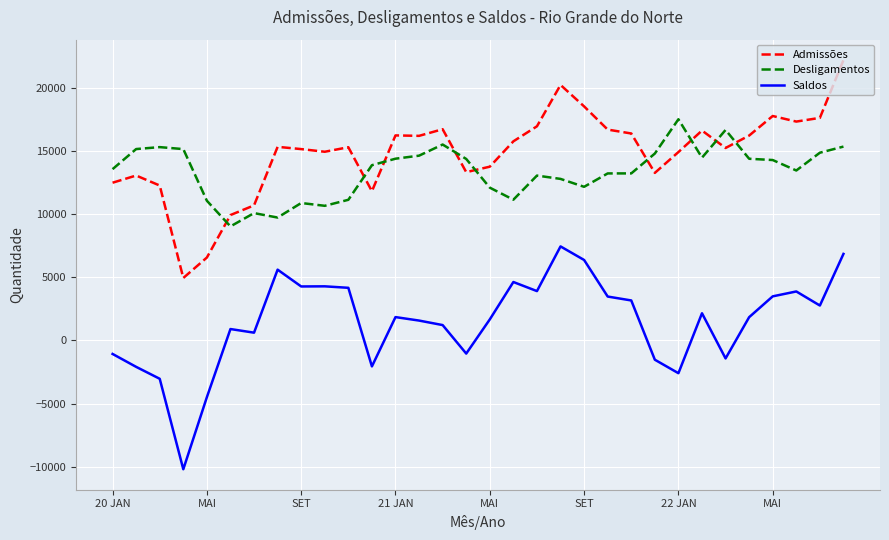

True or false: Saldos and Admissões intersect in this chart.

False